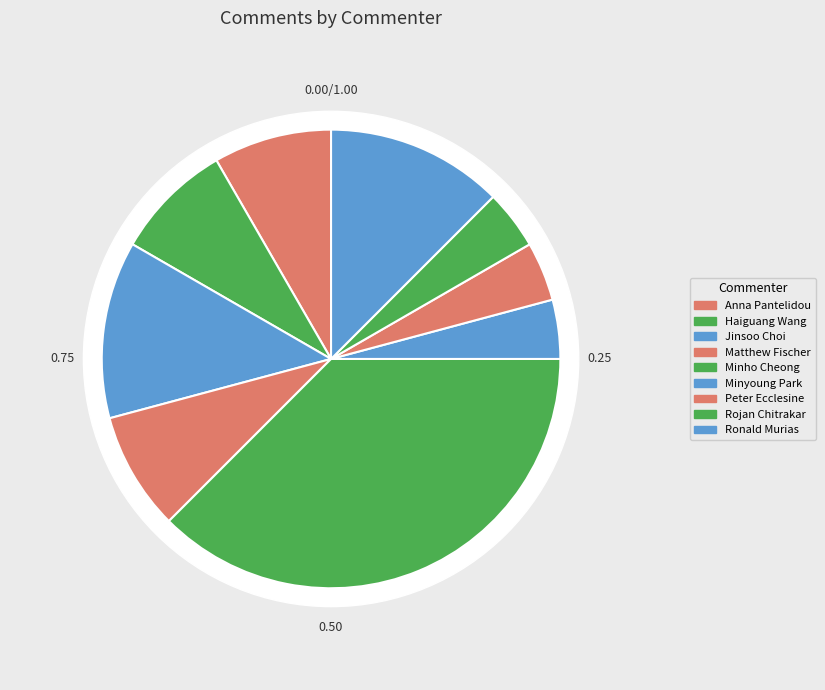

Rank the categories by value from lowest to highest.

Minyoung Park, Peter Ecclesine, Rojan Chitrakar, Anna Pantelidou, Haiguang Wang, Matthew Fischer, Jinsoo Choi, Ronald Murias, Minho Cheong